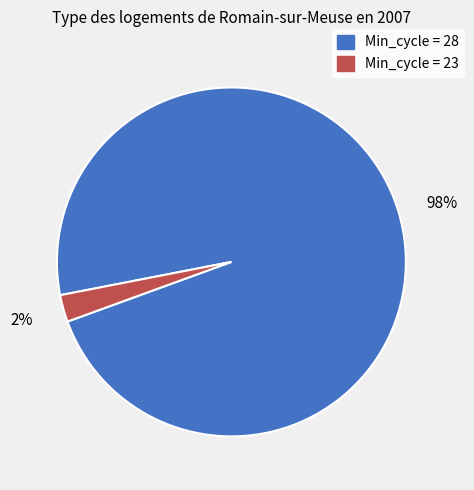

Does any single category account for the majority?

Yes